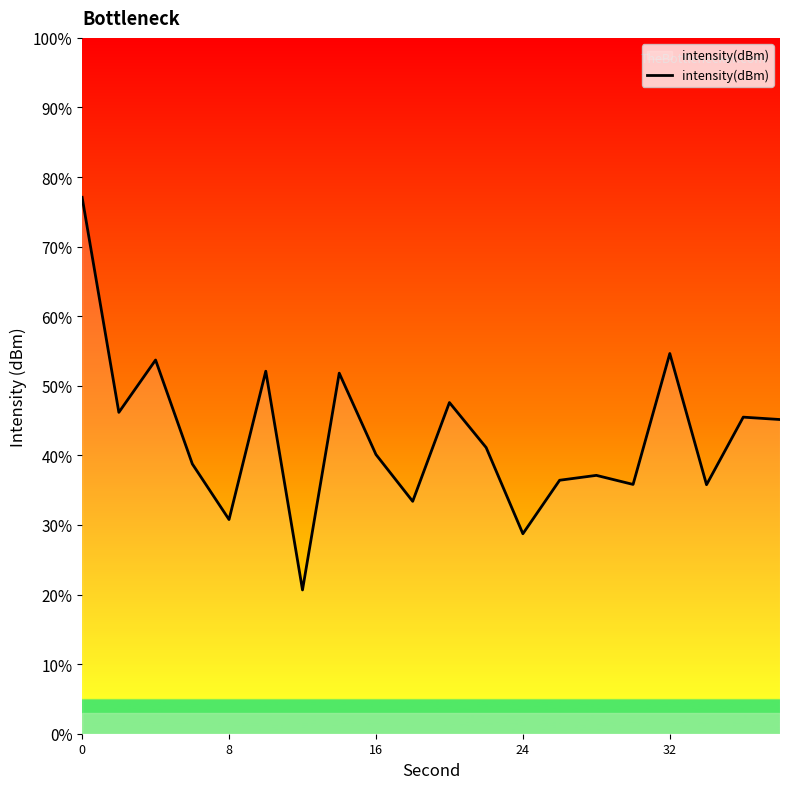

What is the difference between the maximum and minimum values?

56.4